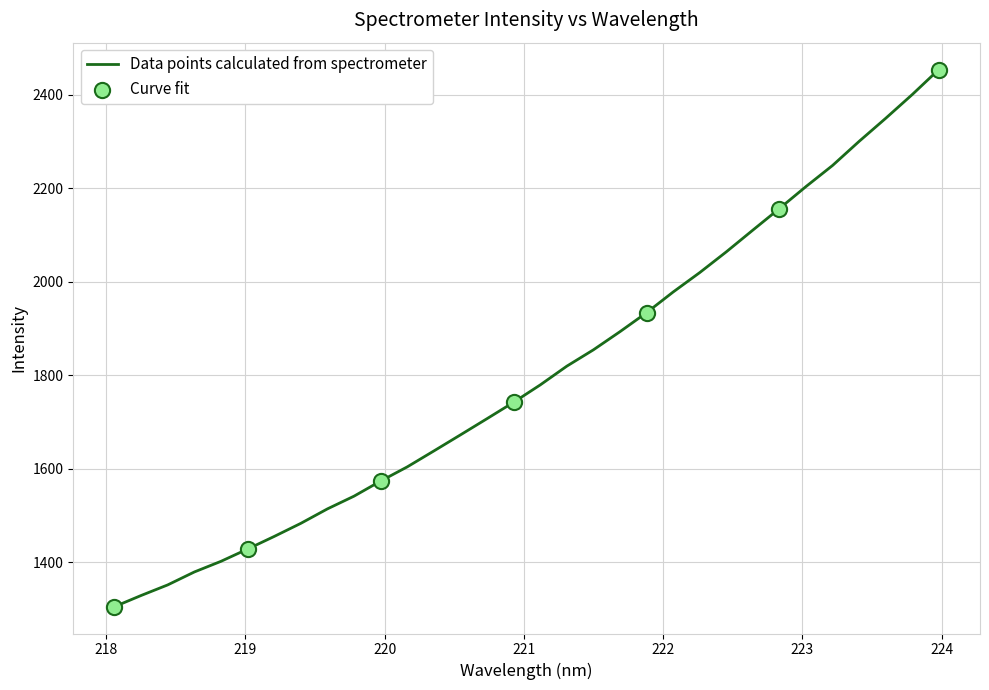

What is the difference between the maximum and minimum values?

1149.2